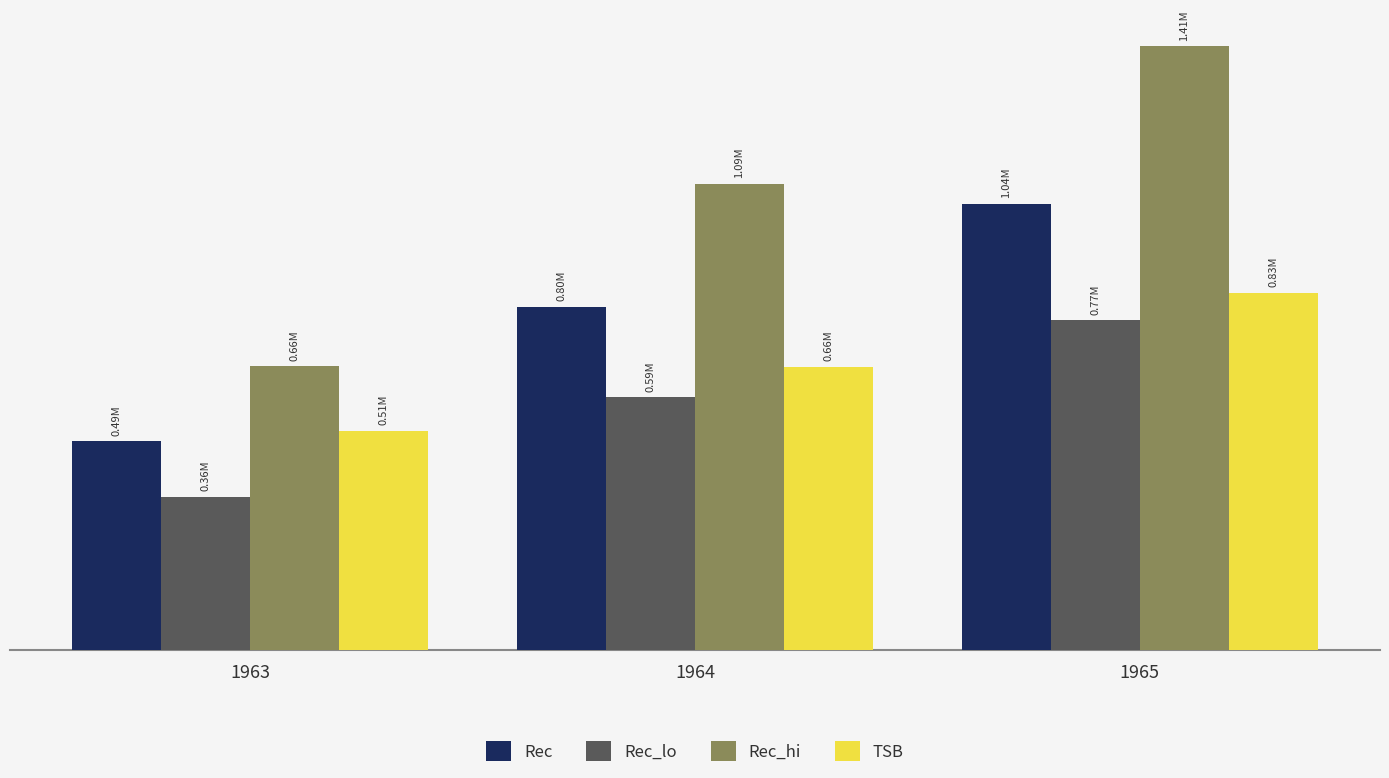

Rank the series by their maximum value, from highest to lowest.

Rec_hi, Rec, TSB, Rec_lo